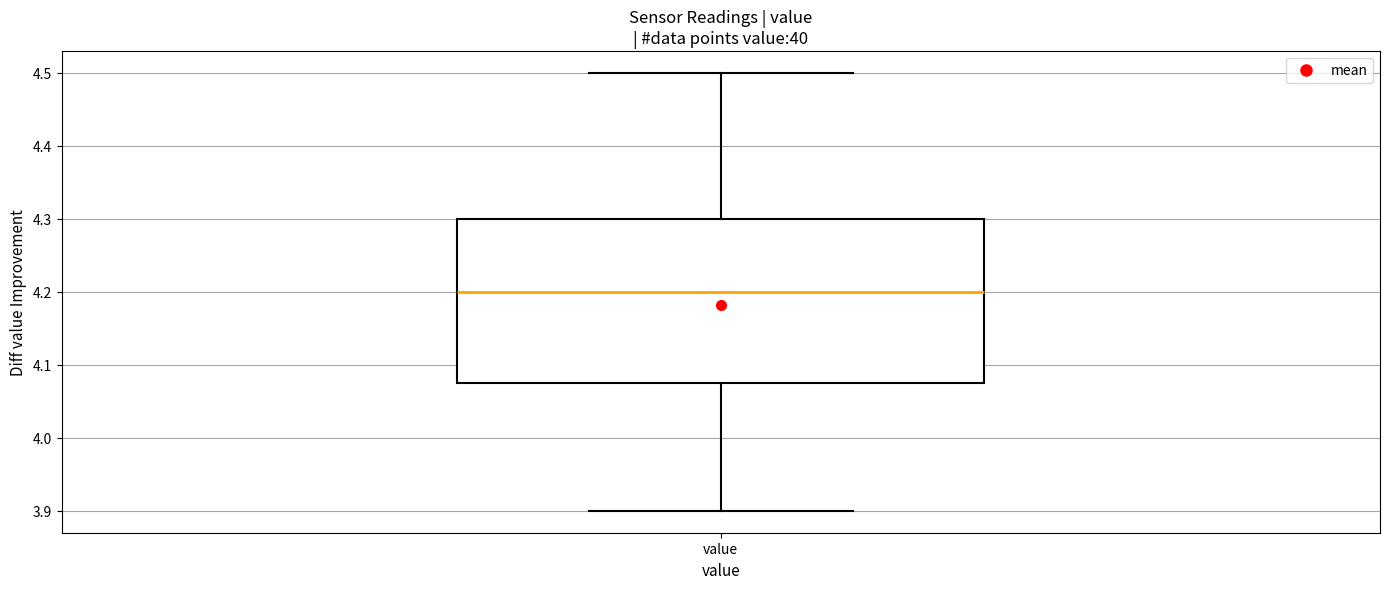

Where is the upper edge of the box for value on the y-axis? The values are not printed on the chart, so give them approximately, as read against the axis.

4.30